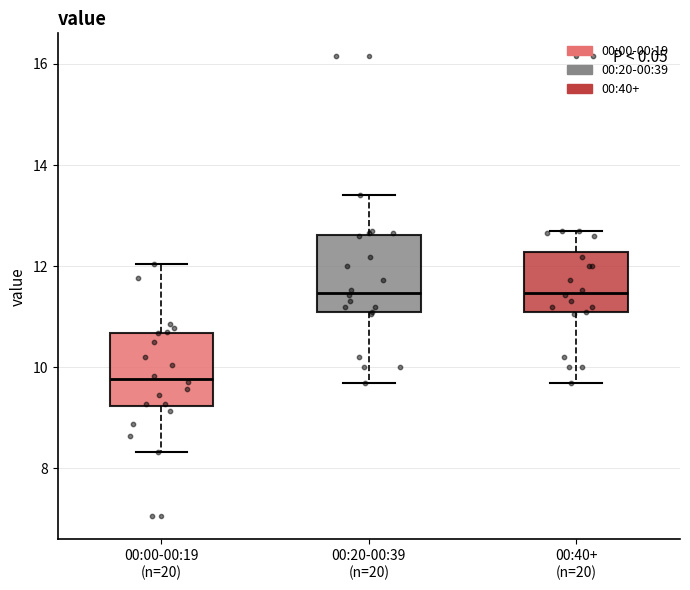

Reading left to right, transcribe this box plot: for each box, give where its median line is, the range the box spans, and where its two whiskers end, as read against the y-axis. The values are not printed on the chart, so give them approximately, as read against the axis.

00:00-00:19 (n=20): median 9.8, box 9.2 to 10.6, whiskers 8.4 to 12.0
00:20-00:39 (n=20): median 11.4, box 11.0 to 12.6, whiskers 9.6 to 13.4
00:40+ (n=20): median 11.4, box 11.0 to 12.2, whiskers 9.6 to 12.8